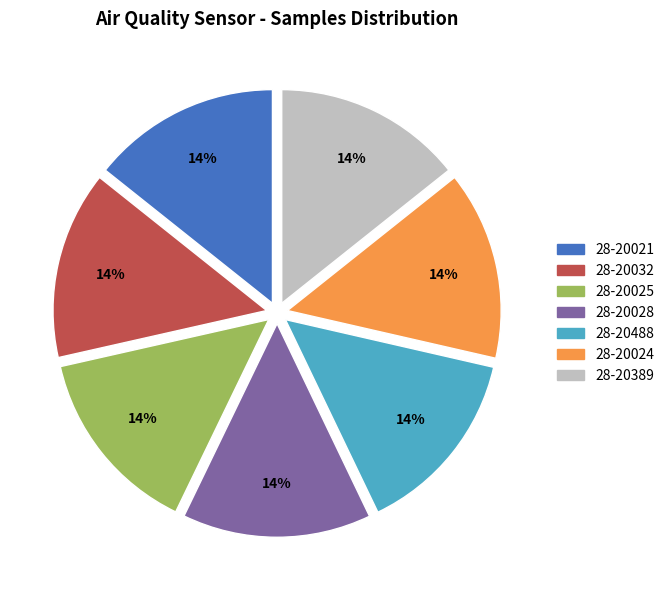

Is it true that 28-20488 is 14% of the pie?

True